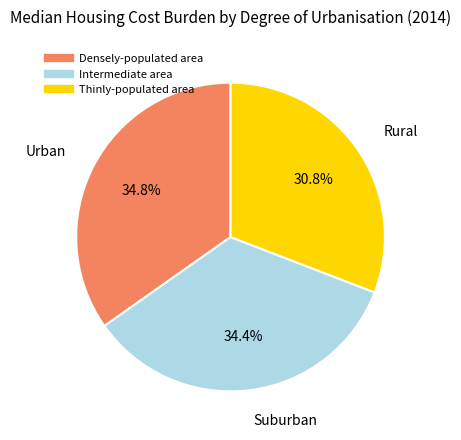

To the nearest percent, what is the combined percentage of Intermediate area and Thinly-populated area?

65%